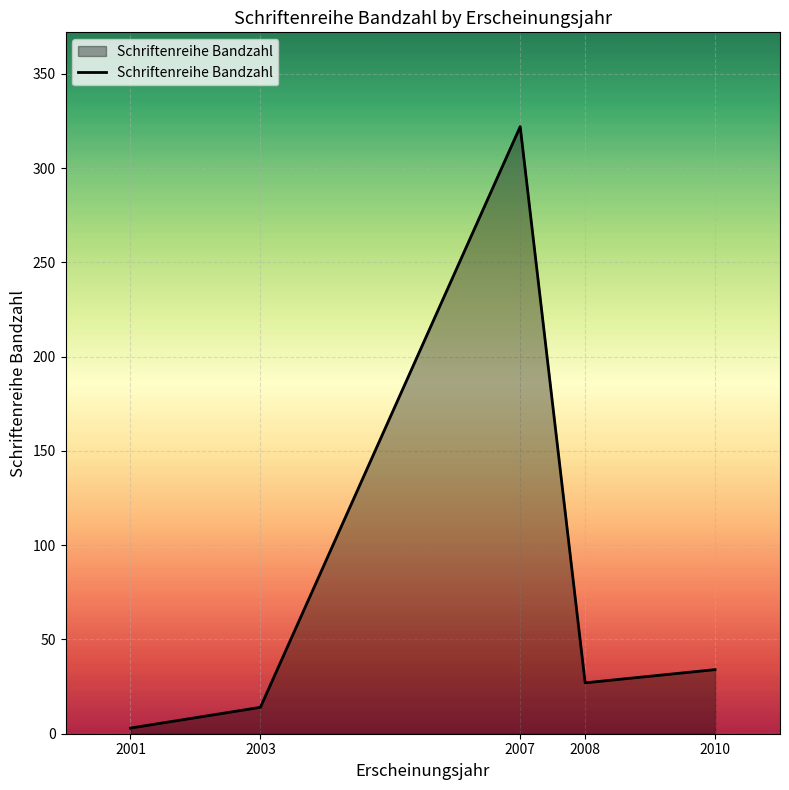

Reading right to left, list all the values displayed in this chart.

2010=34	2008=27	2007=322	2003=14	2001=3